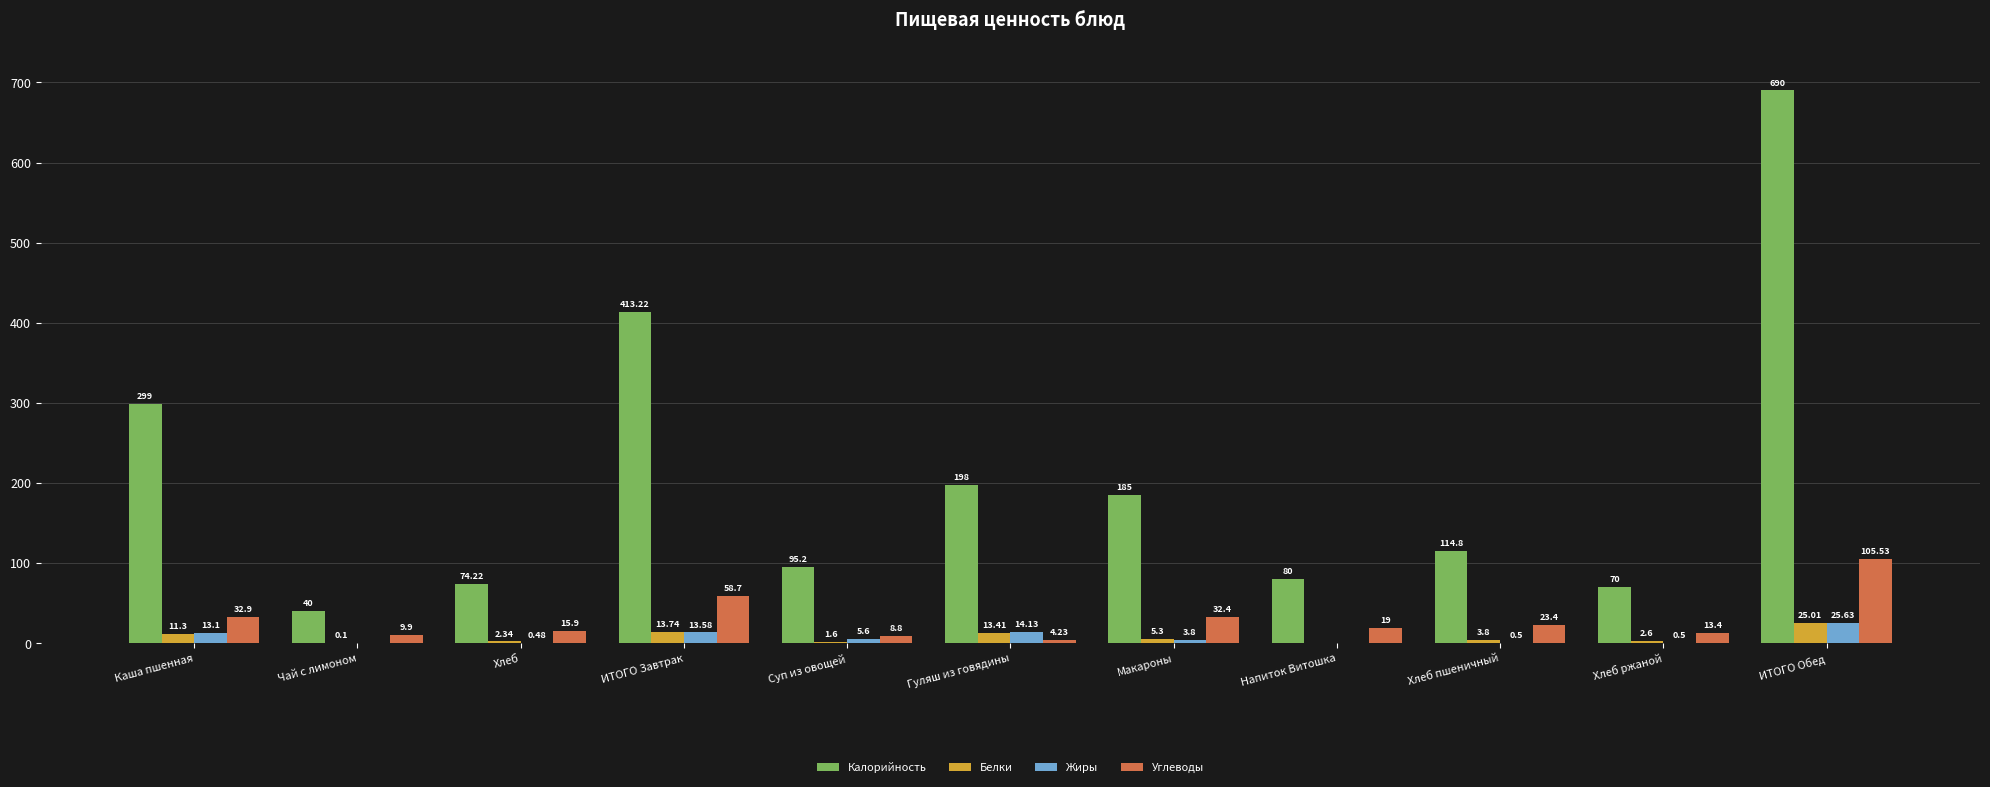

What is the approximate value of Жиры at ИТОГО Завтрак?

13.6